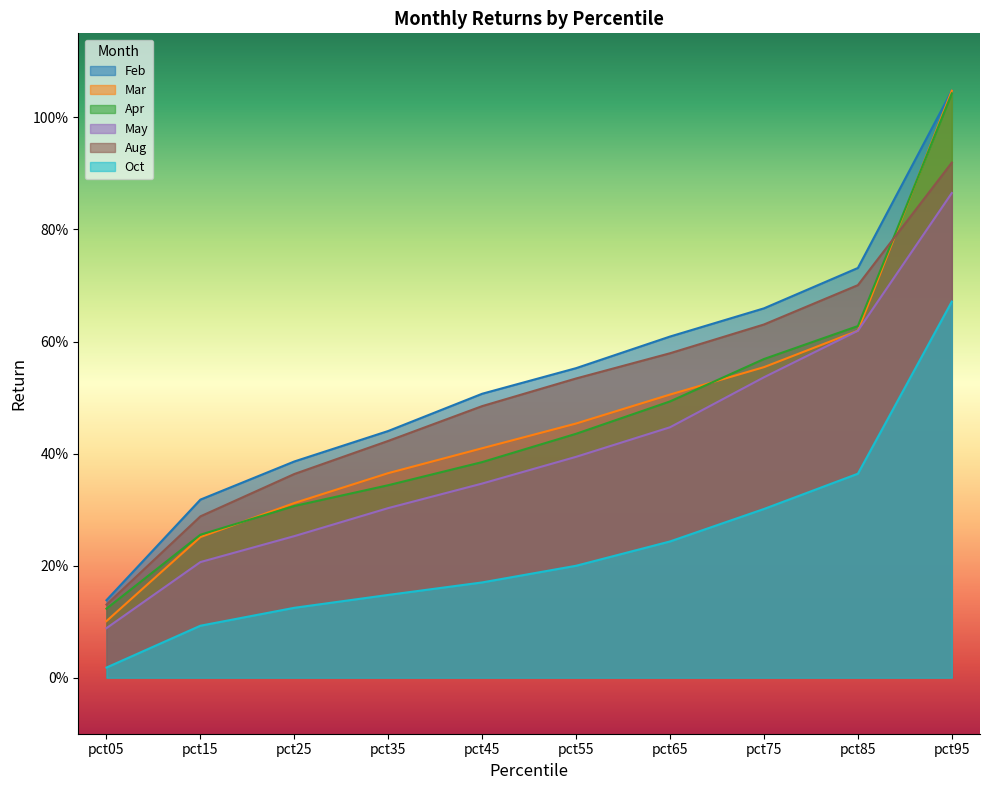

At which label is Mar closest to 0?

pct05